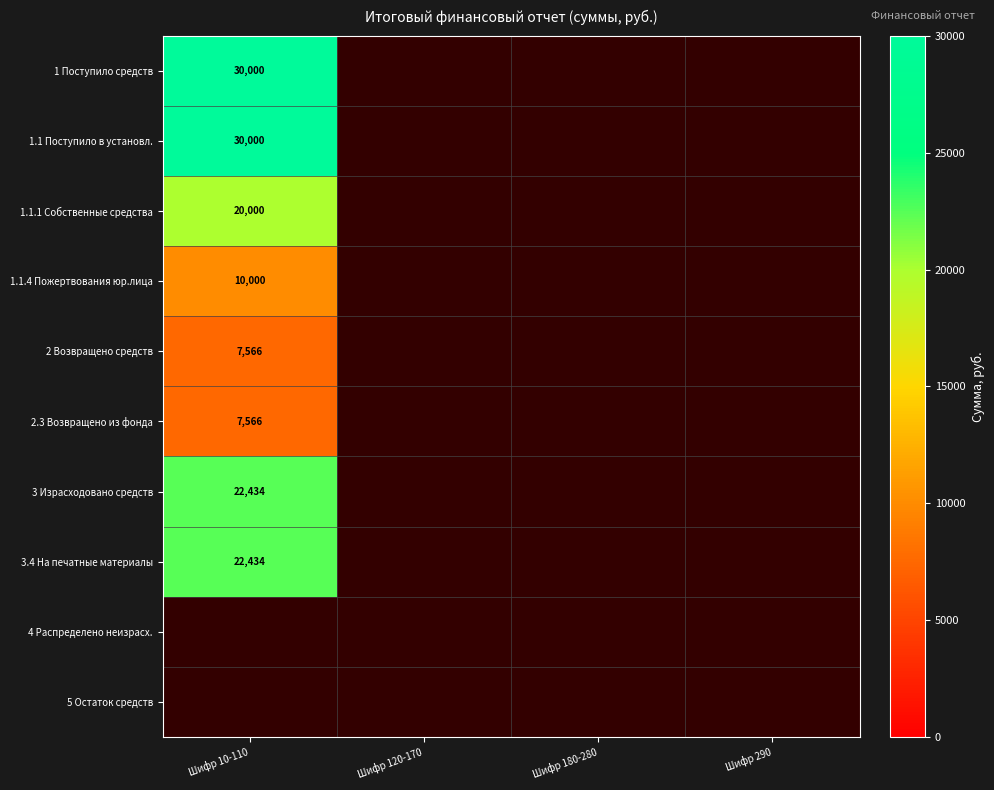

The value of 1.1.4 Пожертвования юр.лица at Шифр 10-110 is 2635. True or false?

False